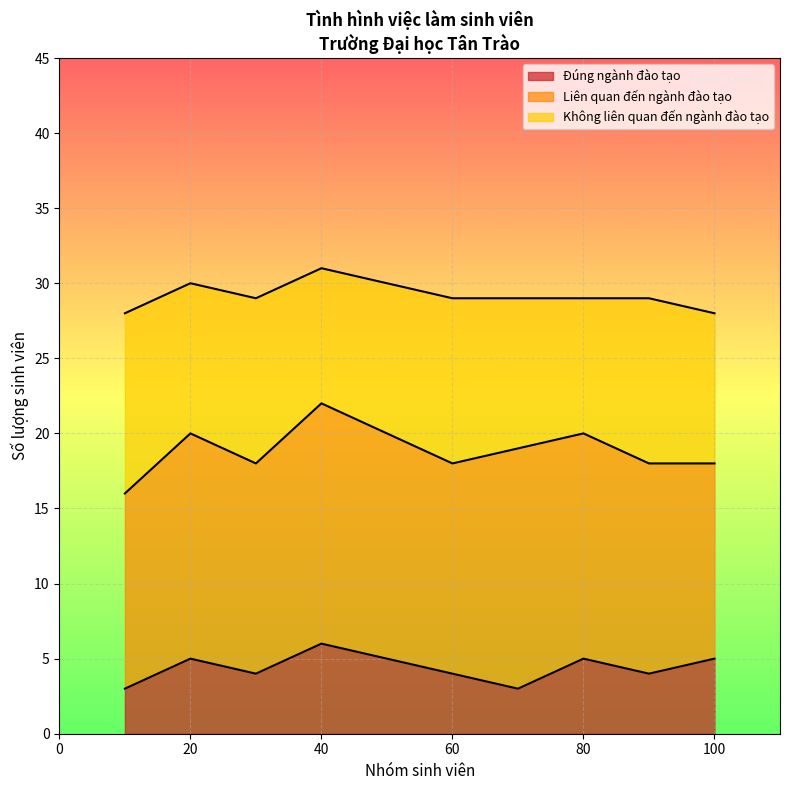

What is the total value across all series at 60?

29